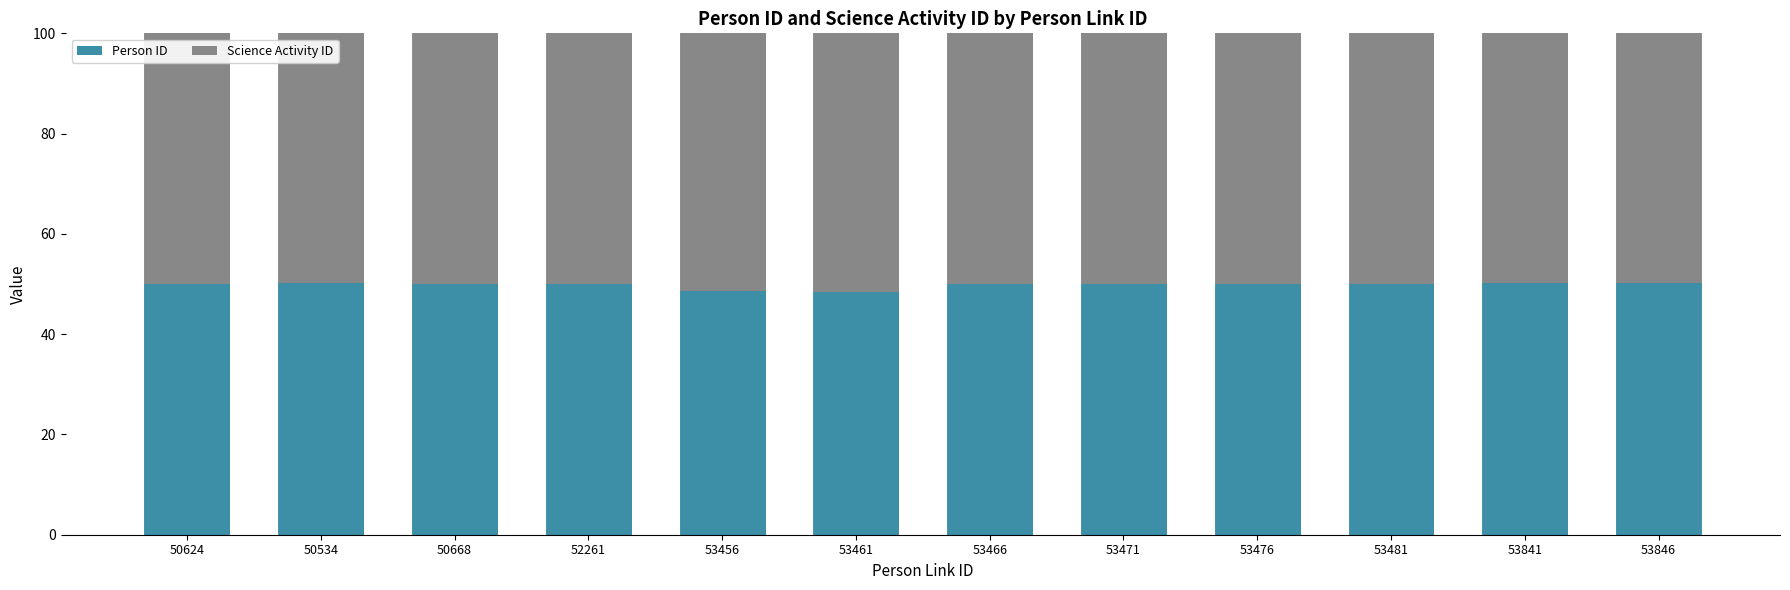

What is the total value across all series at 52261?

100.0